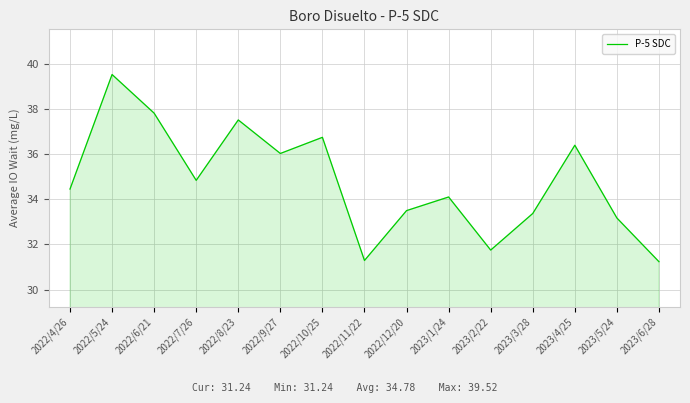

Is it true that the value at 2023/6/28 is 31.2?

True